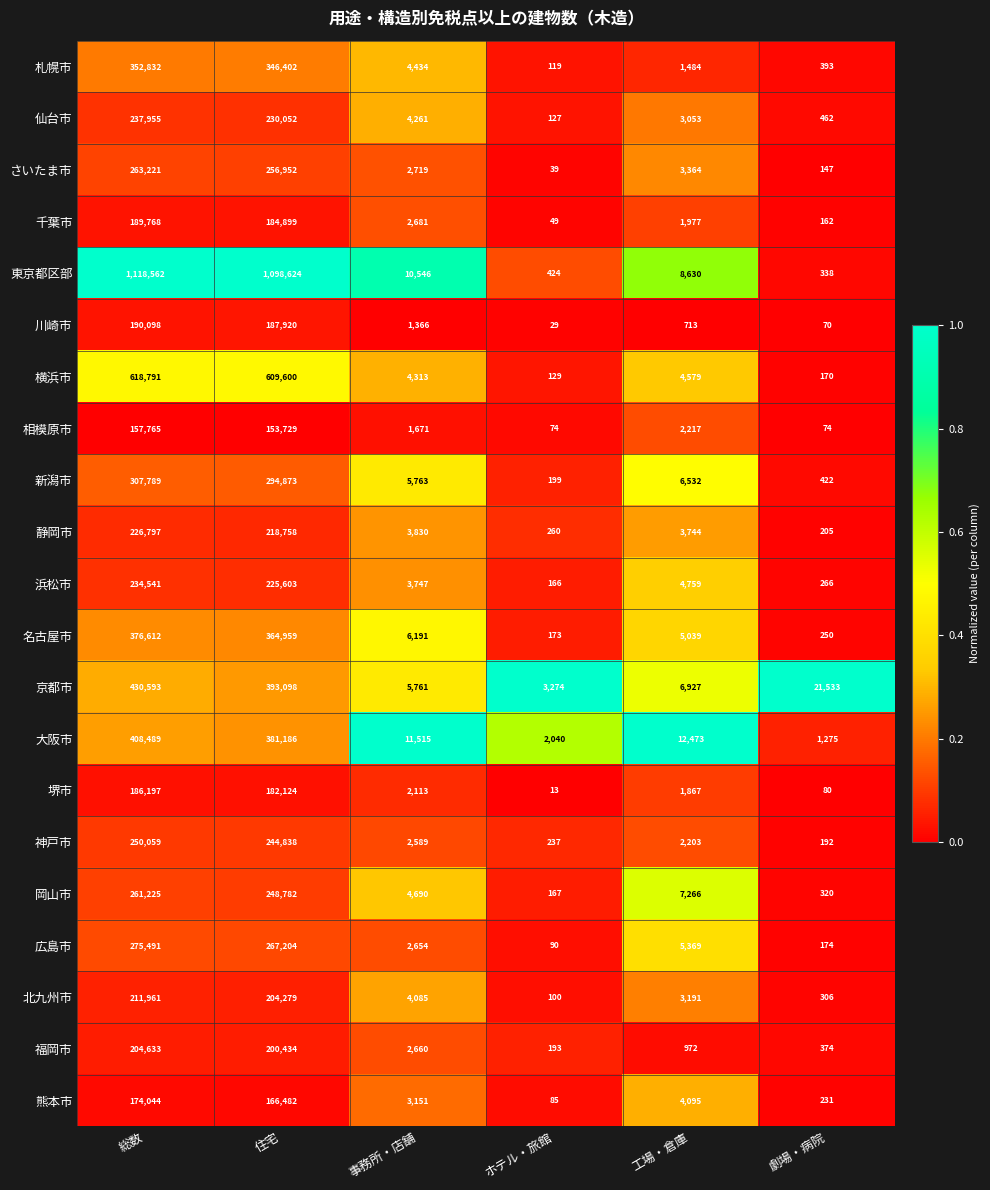

Rank the series by their maximum value, from lowest to highest.

相模原市, 熊本市, 堺市, 千葉市, 川崎市, 福岡市, 北九州市, 静岡市, 浜松市, 仙台市, 神戸市, 岡山市, さいたま市, 広島市, 新潟市, 札幌市, 名古屋市, 大阪市, 京都市, 横浜市, 東京都区部